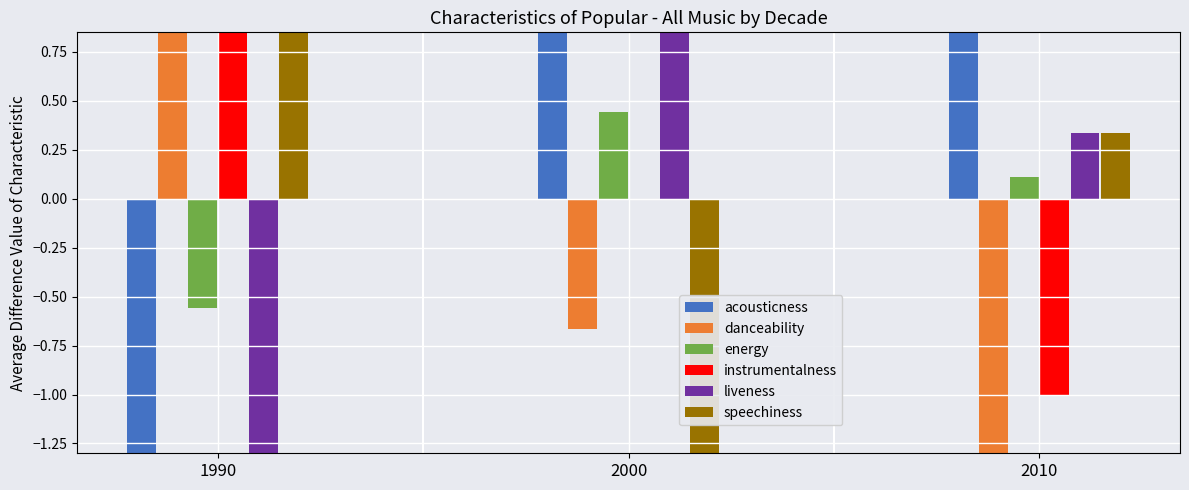

How many values in acousticness are above zero?

2